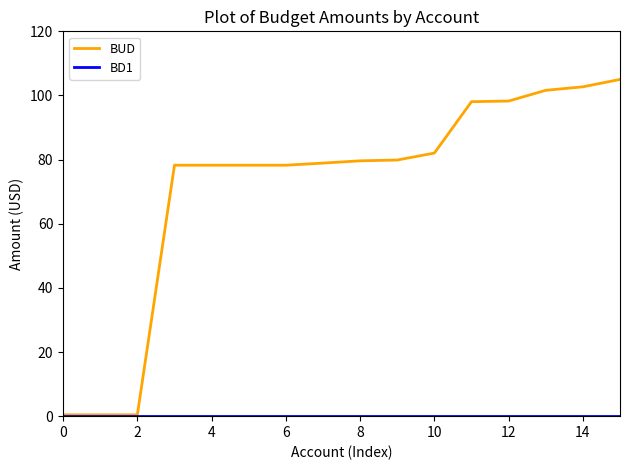

Which series has the largest range (max minus min)?

BUD